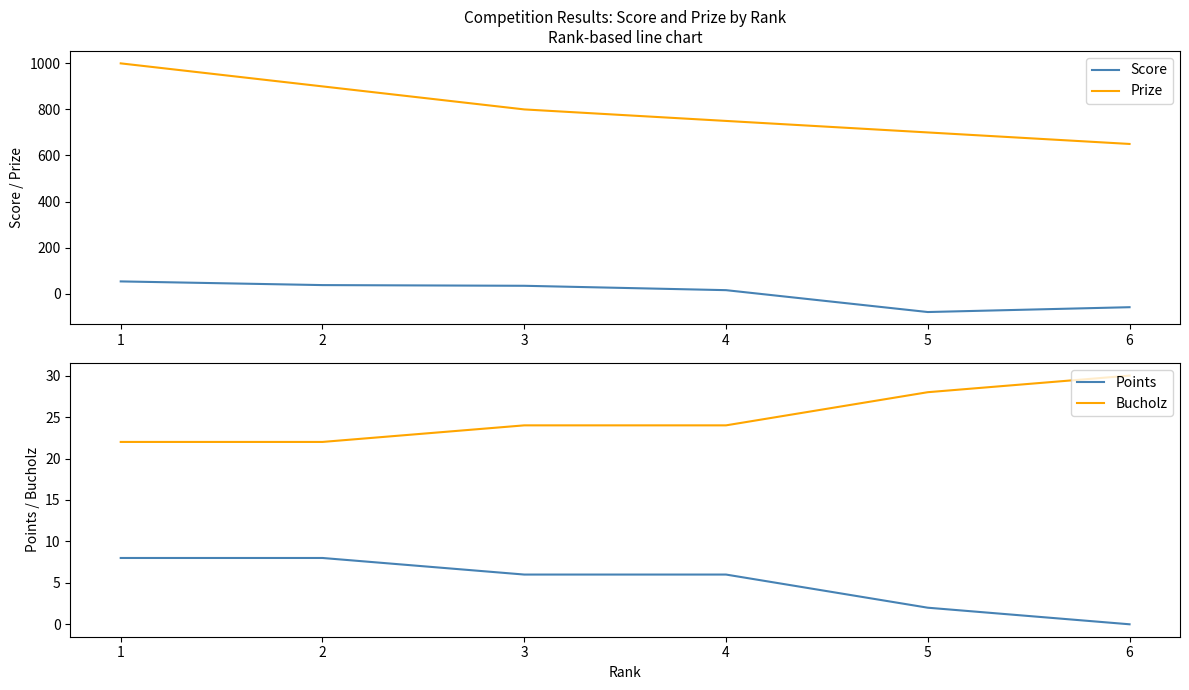

The value of Prize at 2 is 189. True or false?

False